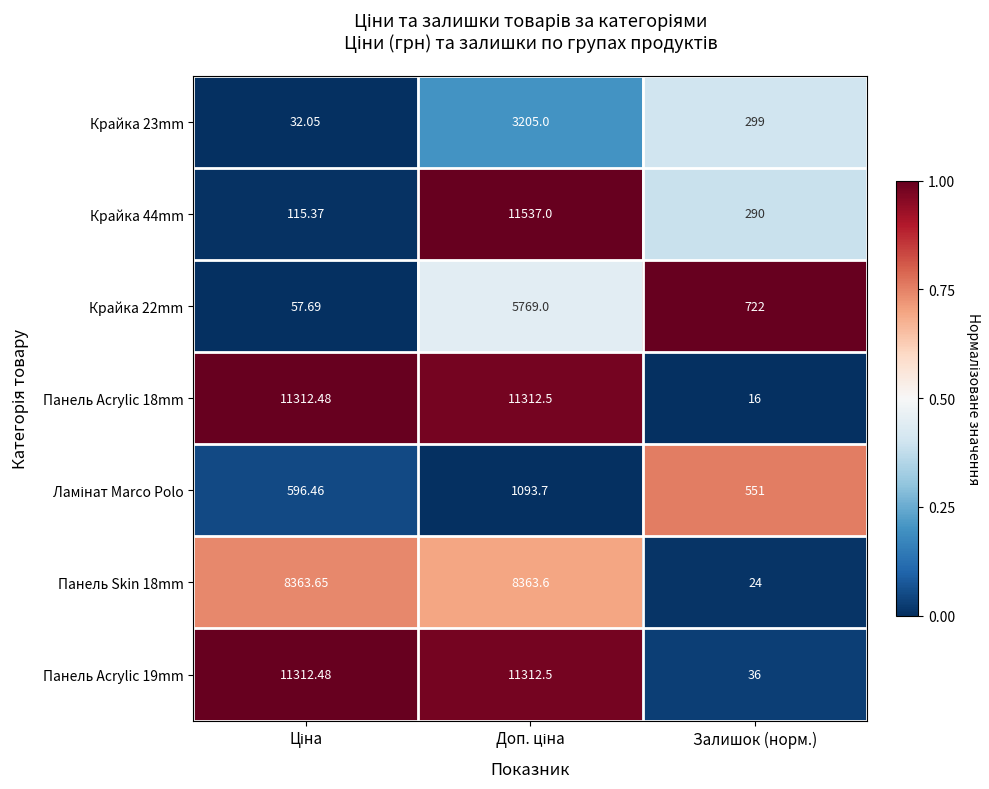

Which category has the lowest value across all series?

Залишок (норм.)